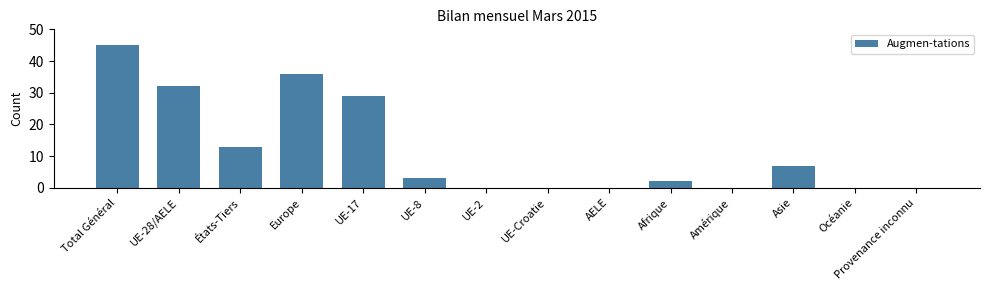

Reading left to right, list all the values displayed in this chart.

Total Général=45	UE-28/AELE=32	États-Tiers=13	Europe=36	UE-17=29	UE-8=3	UE-2=0	UE-Croatie=0	AELE=0	Afrique=2	Amérique=0	Asie=7	Océanie=0	Provenance inconnu=0